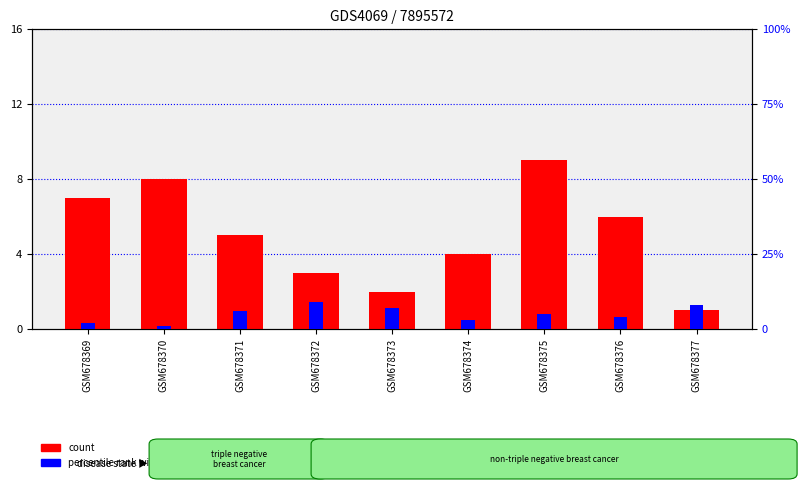

Which series changed the most between GSM678373 and GSM678376?

count